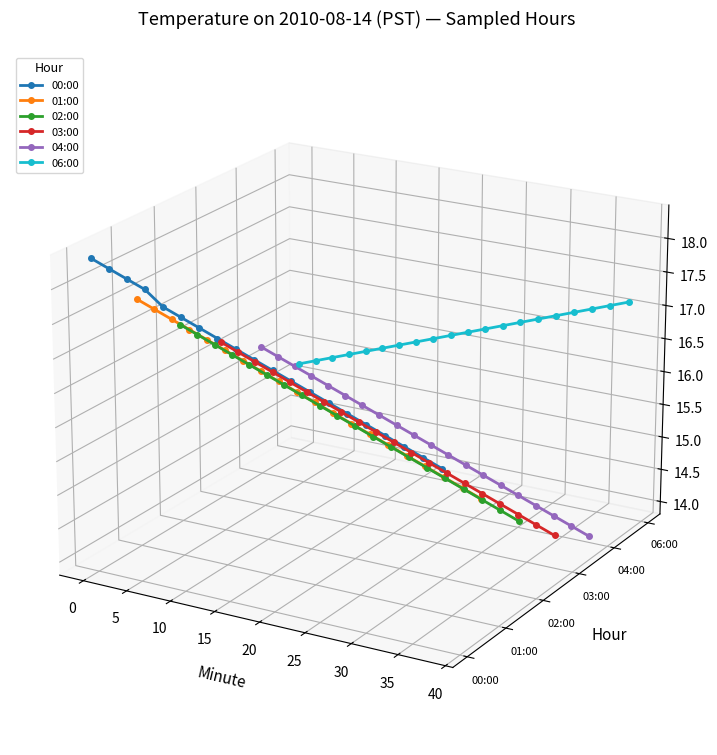

Which series has the largest total across all categories?

06:00